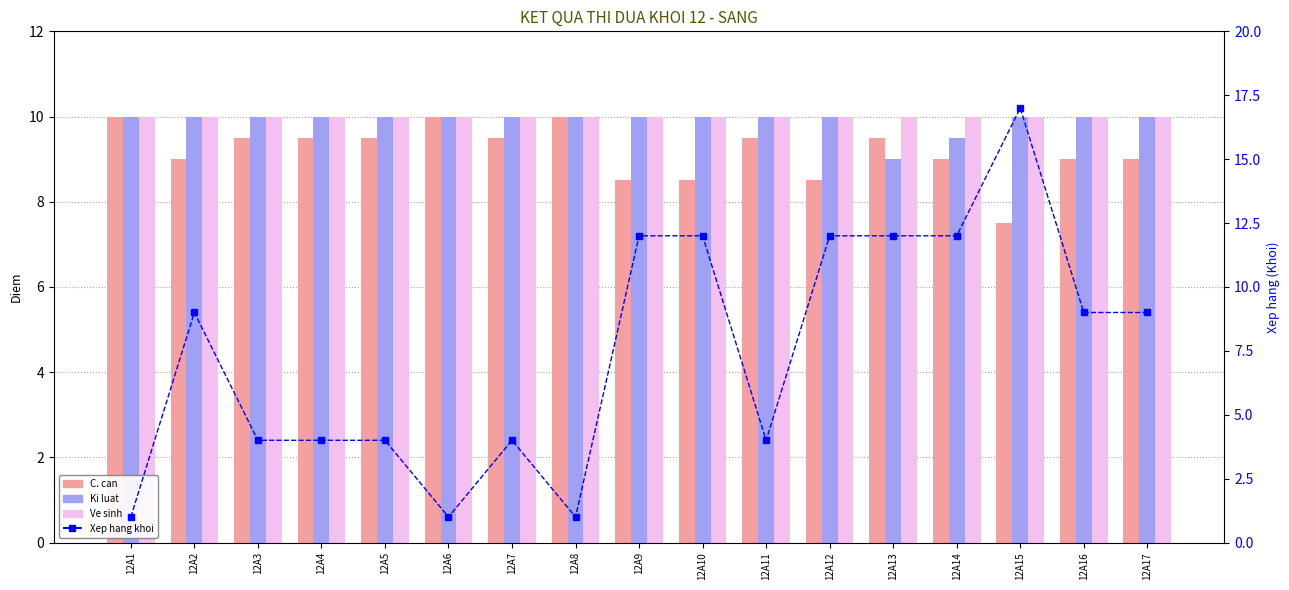

What is the sum of the Ve sinh values at 12A7 and 12A1?

20.0